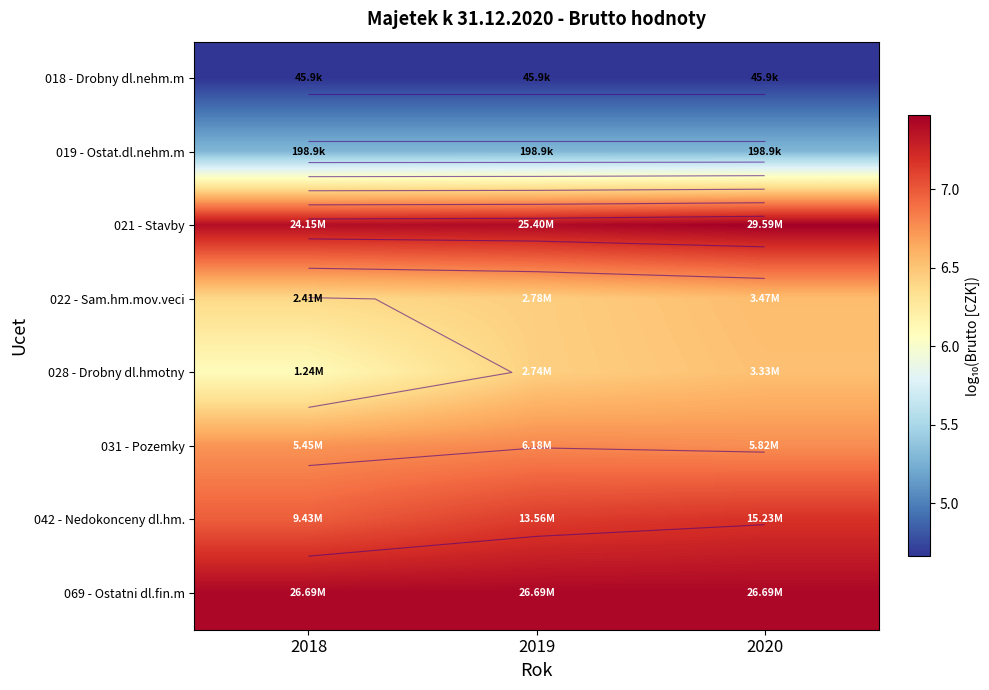

What is the smallest value displayed?

4.7